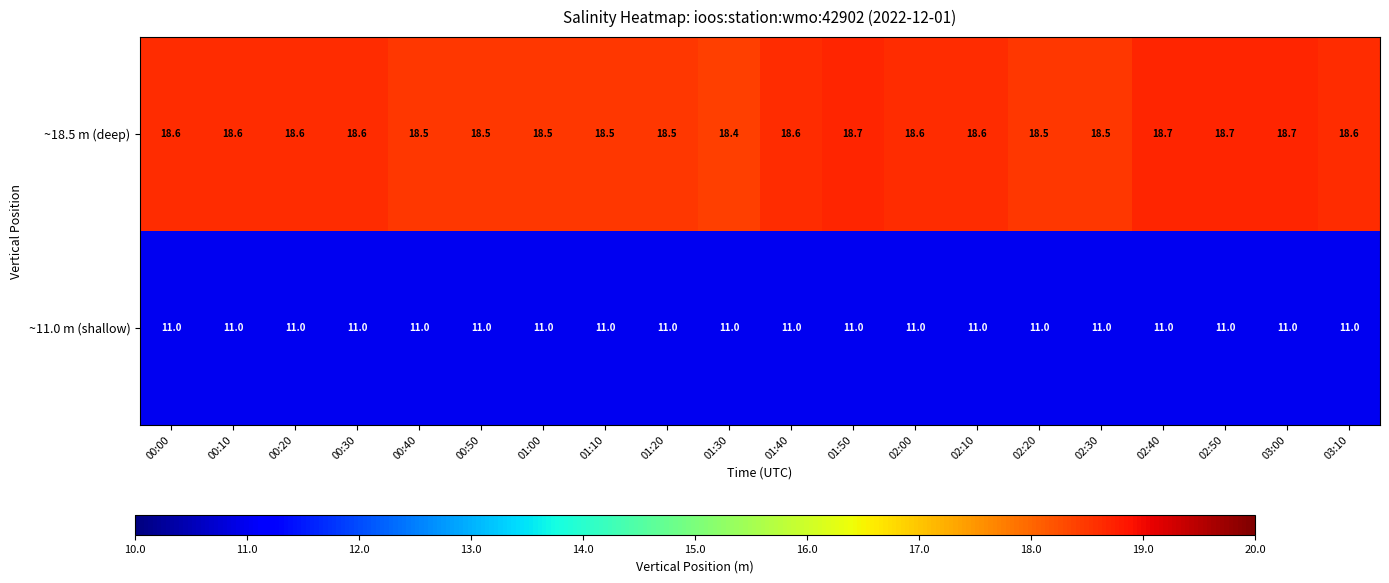

Rank the series by their average value, from highest to lowest.

~18.5 m (deep), ~11.0 m (shallow)